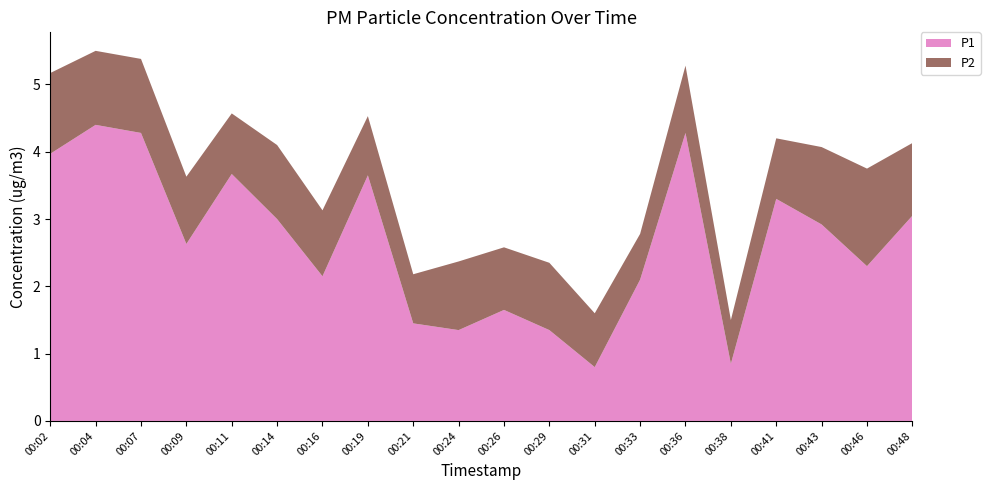

Reading left to right, transcribe all the data shown in this chart.

P1: 00:02=4.0	00:04=4.4	00:07=4.3	00:09=2.6	00:11=3.7	00:14=3.0	00:16=2.1	00:19=3.6	00:21=1.4	00:24=1.4	00:26=1.6	00:29=1.4	00:31=0.8	00:33=2.1	00:36=4.3	00:38=0.8	00:41=3.3	00:43=2.9	00:46=2.3	00:48=3.0
P2: 00:02=1.2	00:04=1.1	00:07=1.1	00:09=1.0	00:11=0.9	00:14=1.1	00:16=1.0	00:19=0.9	00:21=0.7	00:24=1.0	00:26=0.9	00:29=1.0	00:31=0.8	00:33=0.7	00:36=1.0	00:38=0.7	00:41=0.9	00:43=1.1	00:46=1.4	00:48=1.1